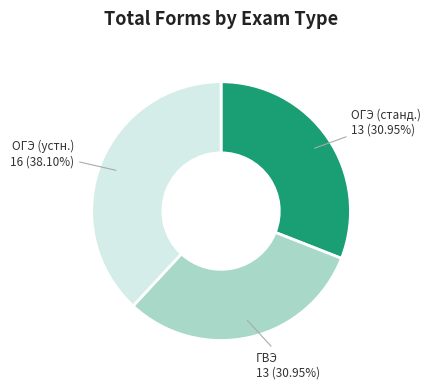

Which slice is the largest?

ОГЭ (устн.)